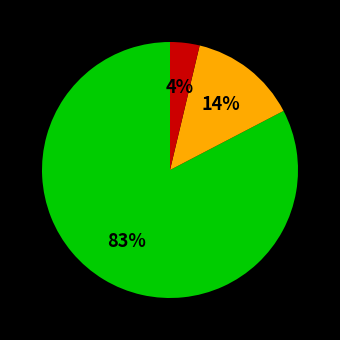

Does any single category account for the majority?

Yes